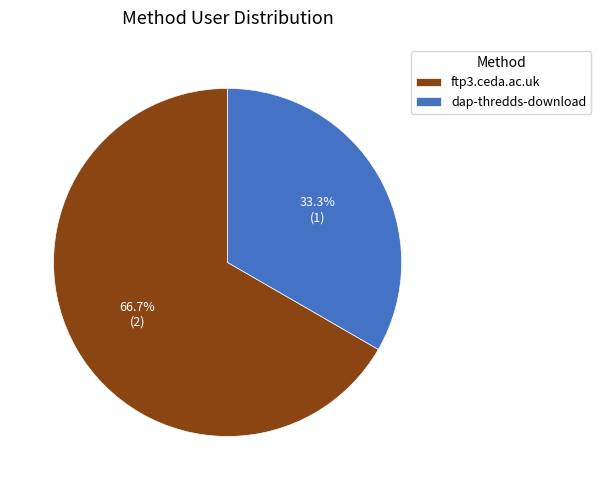

To the nearest percent, what portion does dap-thredds-download represent?

33%